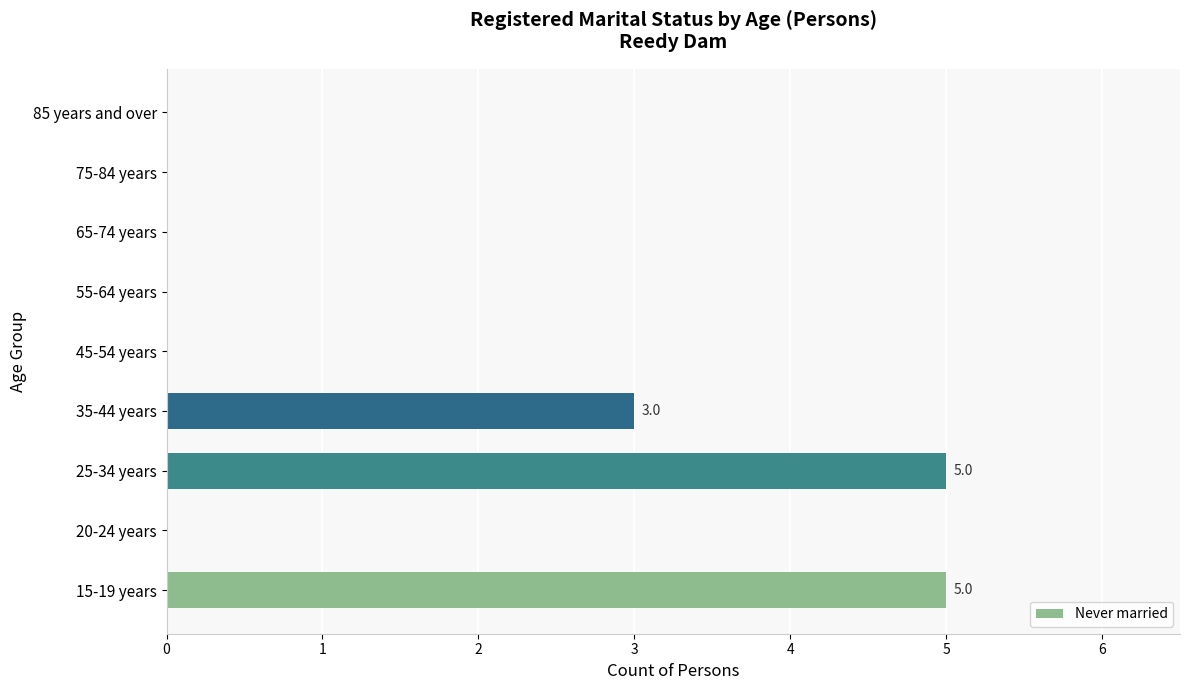

What is the sum of all values?

13